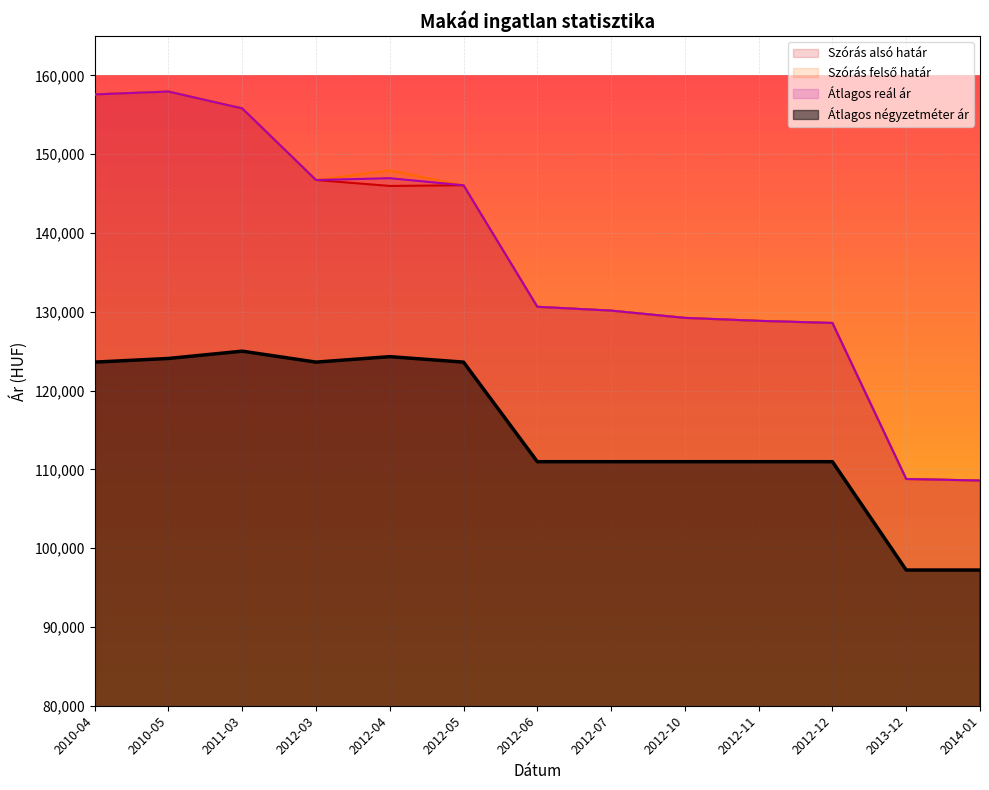

At which category does the chart reach its peak across all series?

2010-05